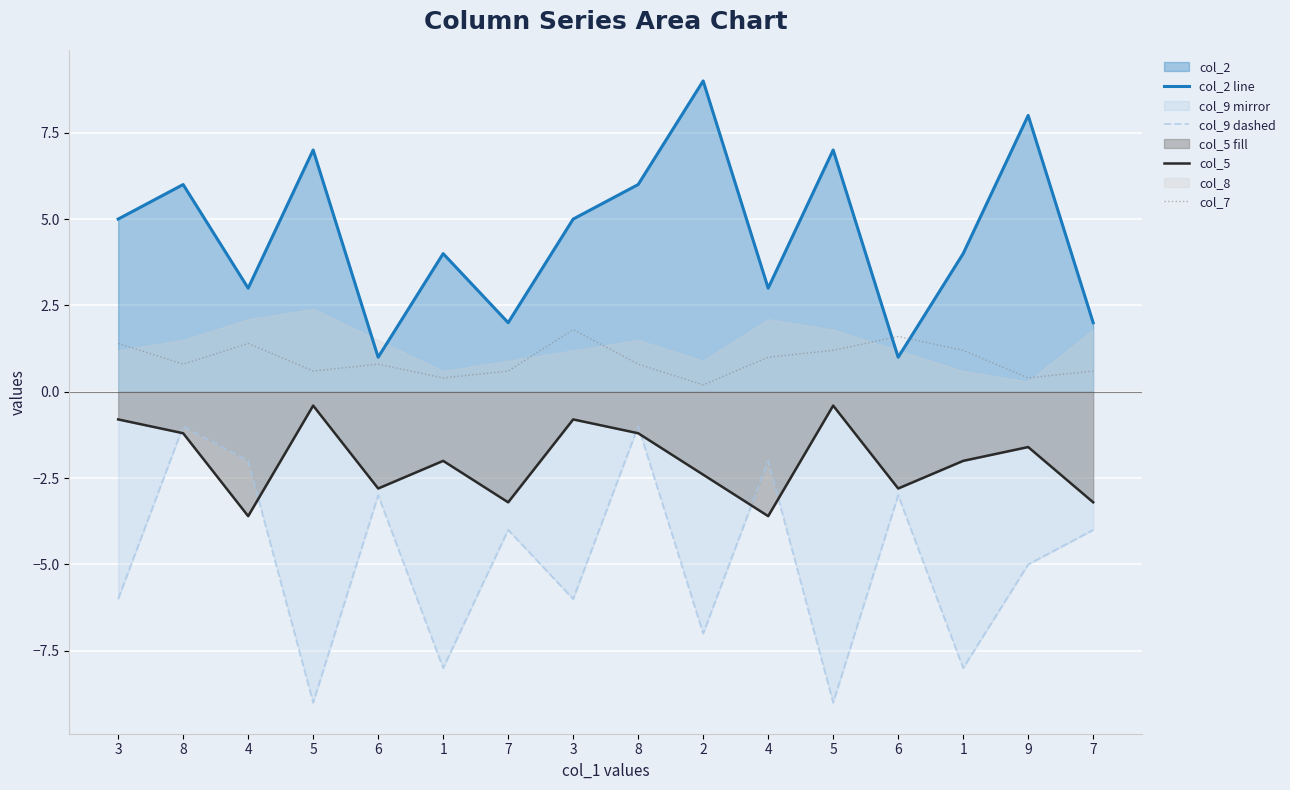

How many data points in col_2 line are above 5?

6